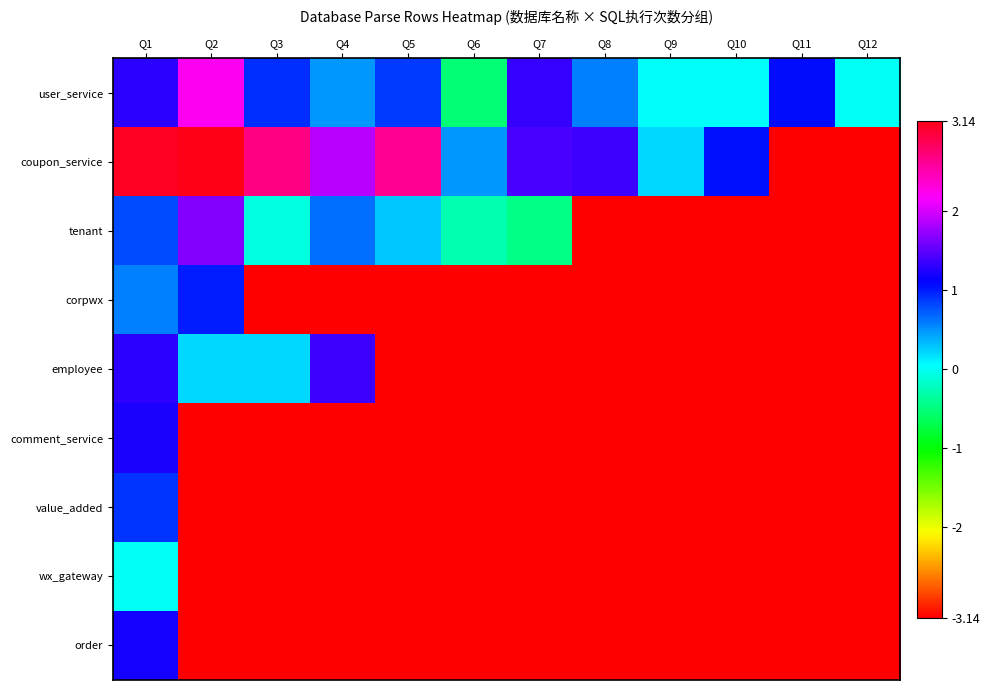

Reading left to right, list all the values displayed in this chart.

user_service: Q1=1.3	Q2=2.2	Q3=0.9	Q4=0.5	Q5=0.9	Q6=-0.5	Q7=1.3	Q8=0.6	Q9=0.0	Q10=0.0	Q11=1.1	Q12=0.0
coupon_service: Q1=3.1	Q2=3.1	Q3=2.7	Q4=1.9	Q5=2.6	Q6=0.5	Q7=1.4	Q8=1.4	Q9=0.2	Q10=1.0	Q11=-3.1	Q12=-3.1
tenant: Q1=0.8	Q2=1.7	Q3=-0.1	Q4=0.6	Q5=0.3	Q6=-0.3	Q7=-0.5	Q8=-3.1	Q9=-3.1	Q10=-3.1	Q11=-3.1	Q12=-3.1
corpwx: Q1=0.6	Q2=1.0	Q3=-3.1	Q4=-3.1	Q5=-3.1	Q6=-3.1	Q7=-3.1	Q8=-3.1	Q9=-3.1	Q10=-3.1	Q11=-3.1	Q12=-3.1
employee: Q1=1.3	Q2=0.2	Q3=0.2	Q4=1.4	Q5=-3.1	Q6=-3.1	Q7=-3.1	Q8=-3.1	Q9=-3.1	Q10=-3.1	Q11=-3.1	Q12=-3.1
comment_service: Q1=1.2	Q2=-3.1	Q3=-3.1	Q4=-3.1	Q5=-3.1	Q6=-3.1	Q7=-3.1	Q8=-3.1	Q9=-3.1	Q10=-3.1	Q11=-3.1	Q12=-3.1
value_added: Q1=0.9	Q2=-3.1	Q3=-3.1	Q4=-3.1	Q5=-3.1	Q6=-3.1	Q7=-3.1	Q8=-3.1	Q9=-3.1	Q10=-3.1	Q11=-3.1	Q12=-3.1
wx_gateway: Q1=0.0	Q2=-3.1	Q3=-3.1	Q4=-3.1	Q5=-3.1	Q6=-3.1	Q7=-3.1	Q8=-3.1	Q9=-3.1	Q10=-3.1	Q11=-3.1	Q12=-3.1
order: Q1=1.2	Q2=-3.1	Q3=-3.1	Q4=-3.1	Q5=-3.1	Q6=-3.1	Q7=-3.1	Q8=-3.1	Q9=-3.1	Q10=-3.1	Q11=-3.1	Q12=-3.1